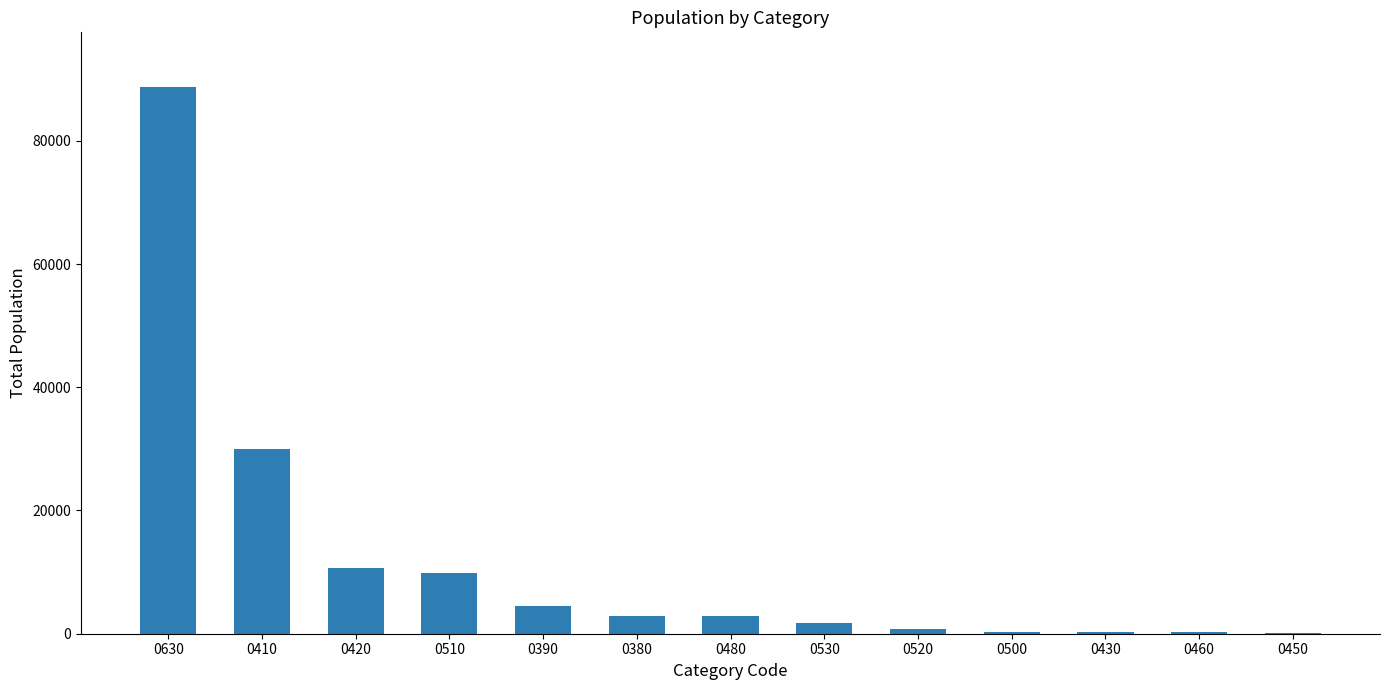

Which category has the highest value across all series?

0630